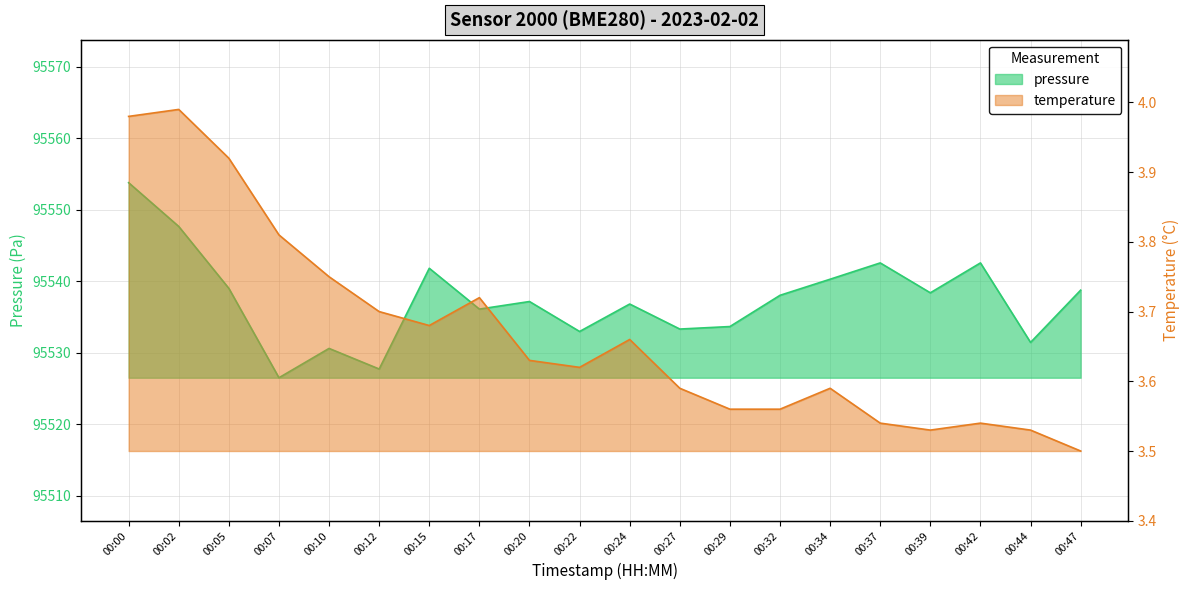

What is the difference between the maximum and minimum values in the pressure series?

27.3